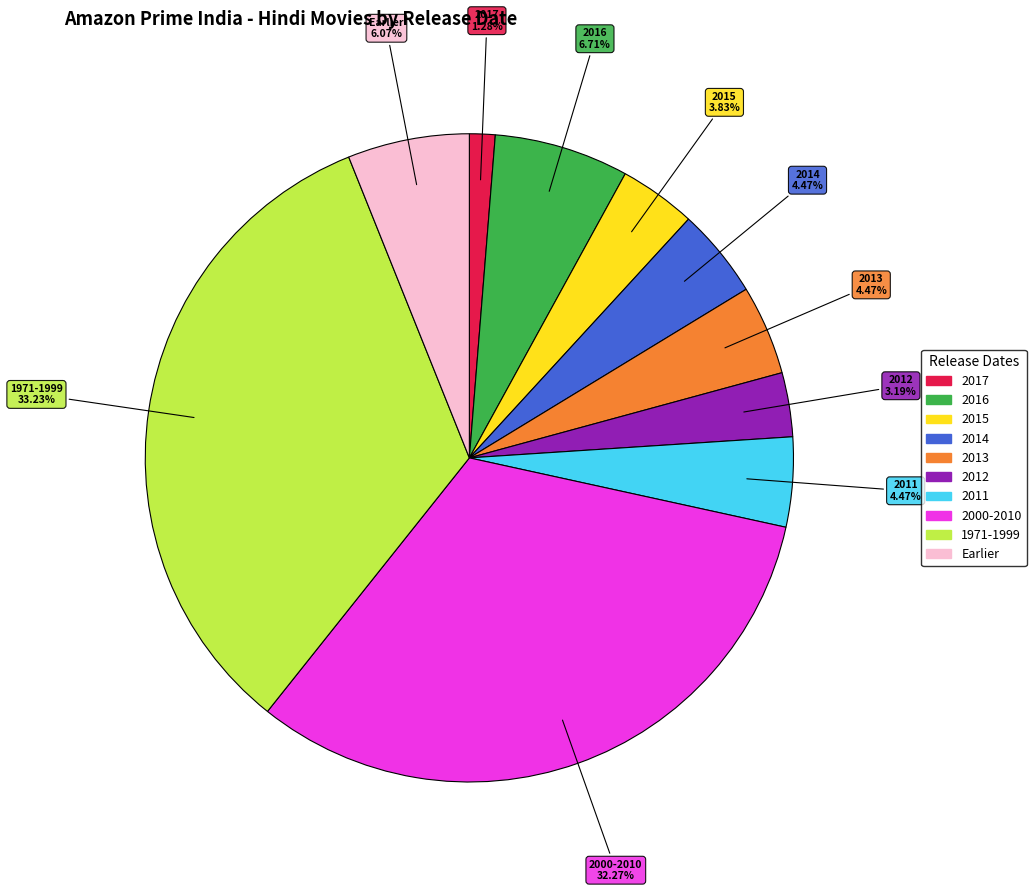

Does 2000-2010 represent more than half of the total?

No